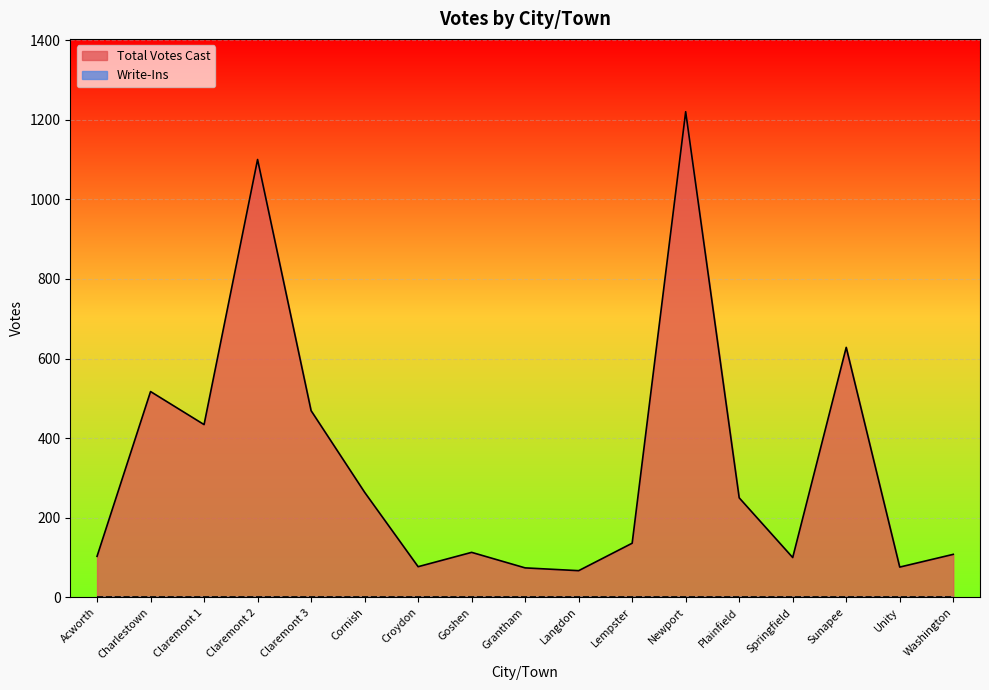

Reading left to right, extract all data points from this chart.

Acworth=103	Charlestown=517	Claremont 1=434	Claremont 2=1100	Claremont 3=469	Cornish=264	Croydon=77	Goshen=113	Grantham=74	Langdon=67	Lempster=136	Newport=1220	Plainfield=250	Springfield=100	Sunapee=628	Unity=76	Washington=108